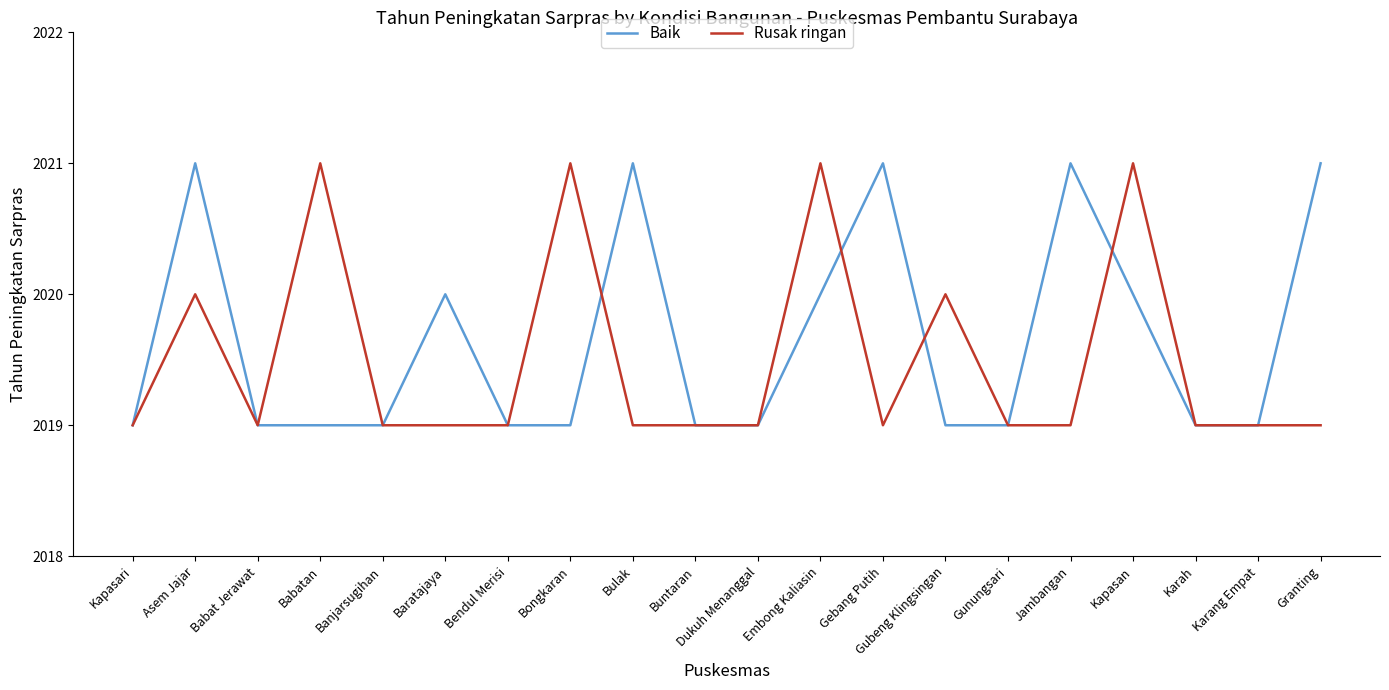

What is the lowest value of the Rusak ringan series?

2019